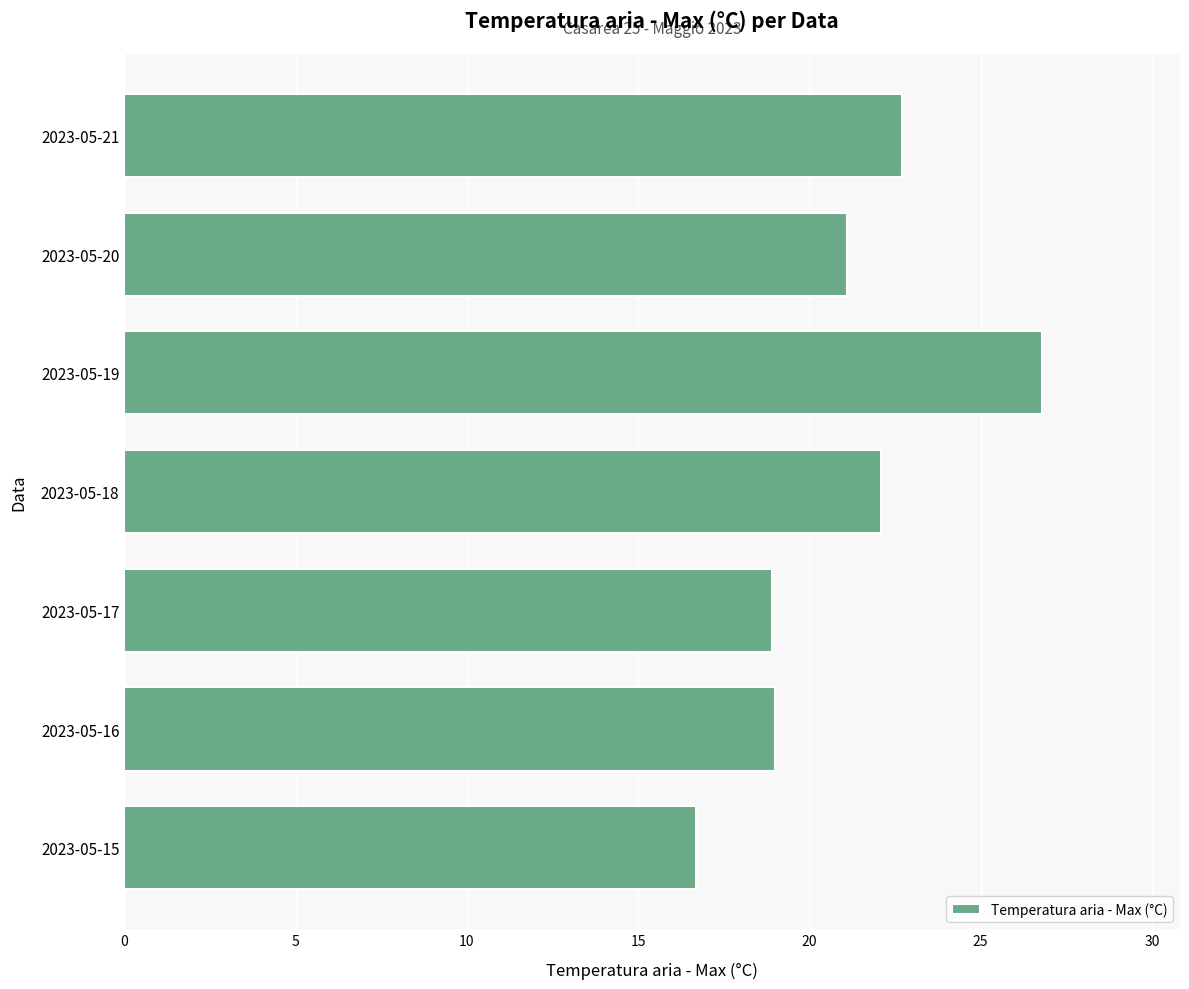

What is the average value?

21.0